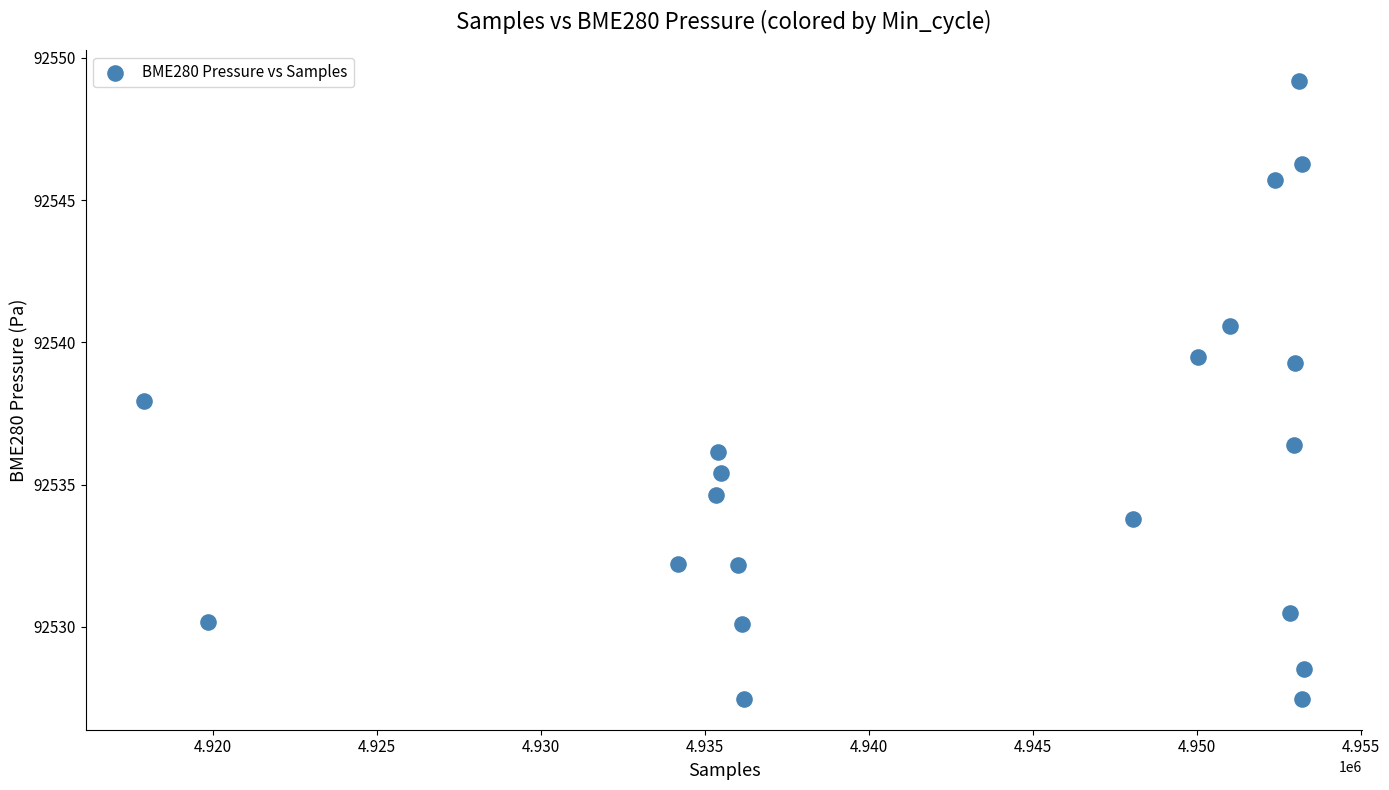

What is the range of X values (max minus min)?

35373.0